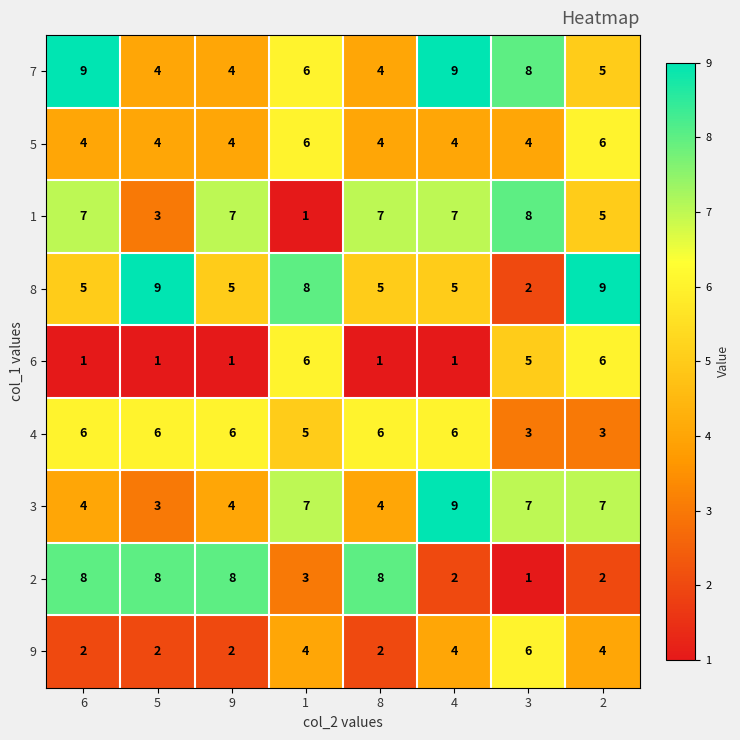

What is the difference between the highest and lowest values at 6?

8